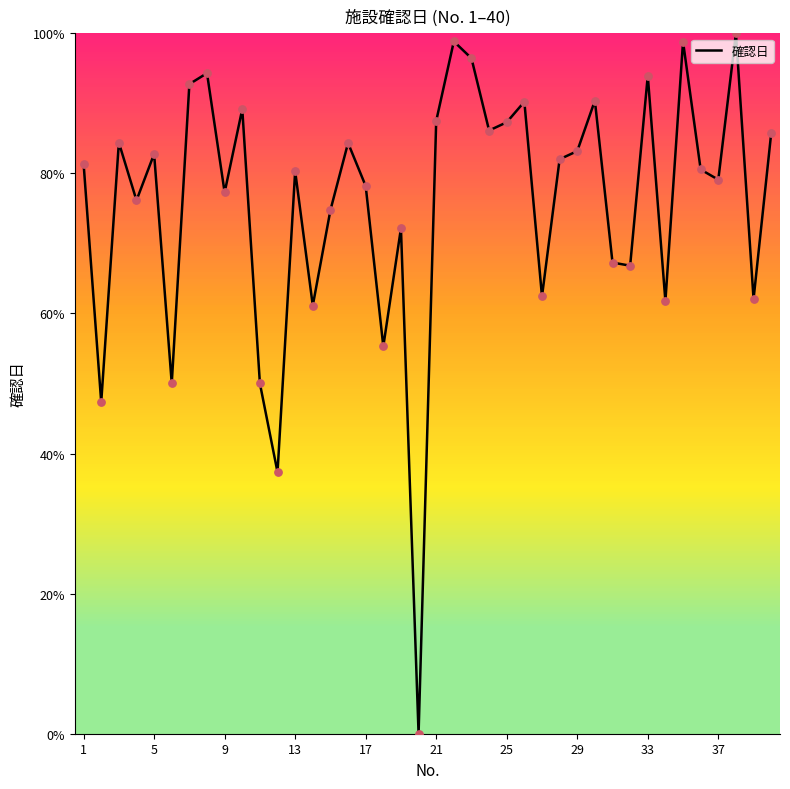

What is the difference between the maximum and minimum values?

100.0